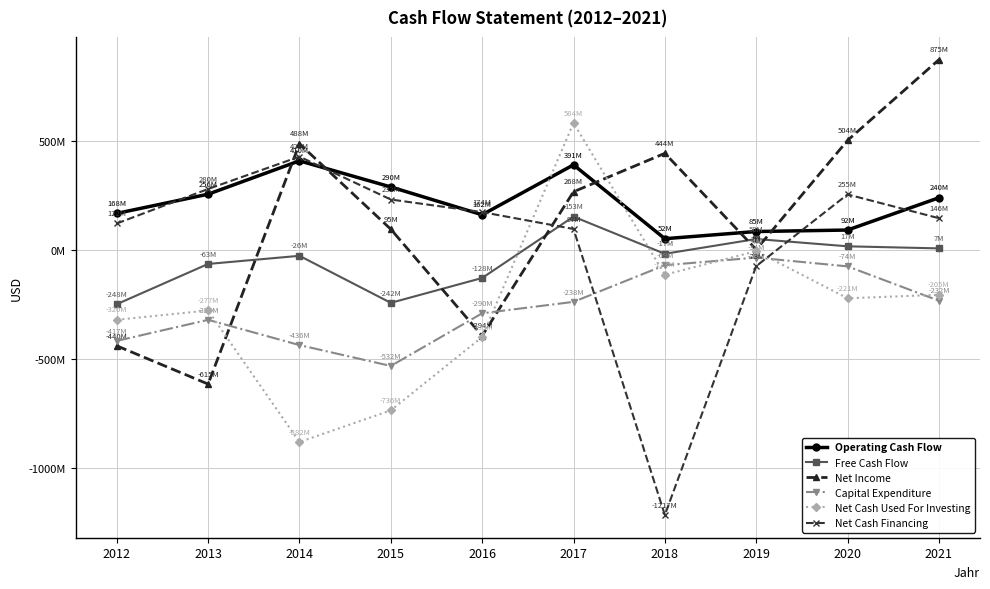

Does the chart display data point markers on the line(s)?

Yes